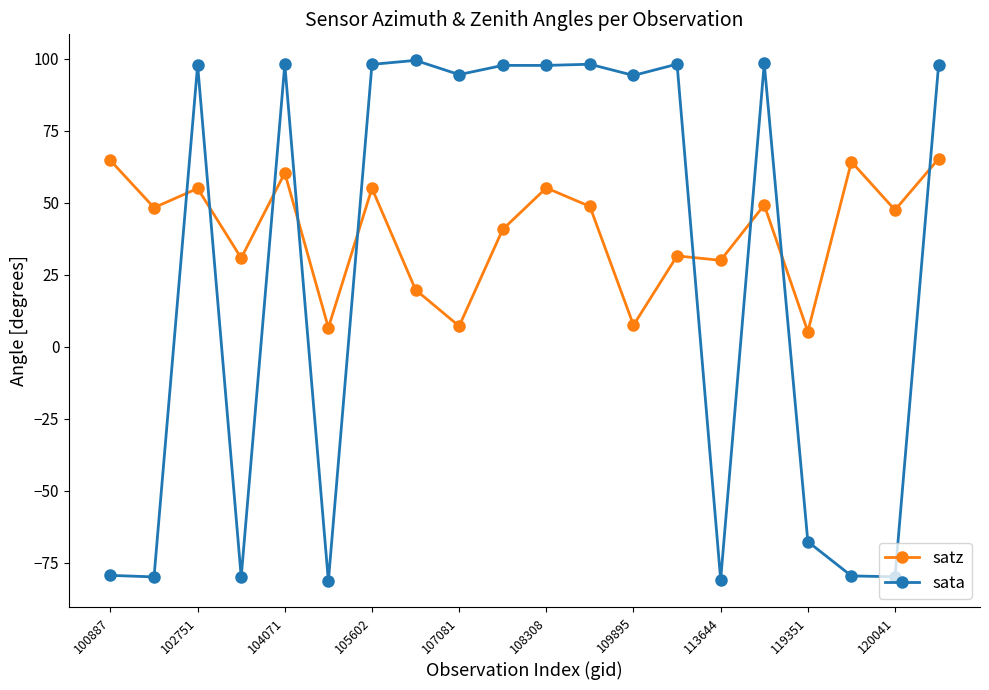

How many categories are shown in the chart?

20